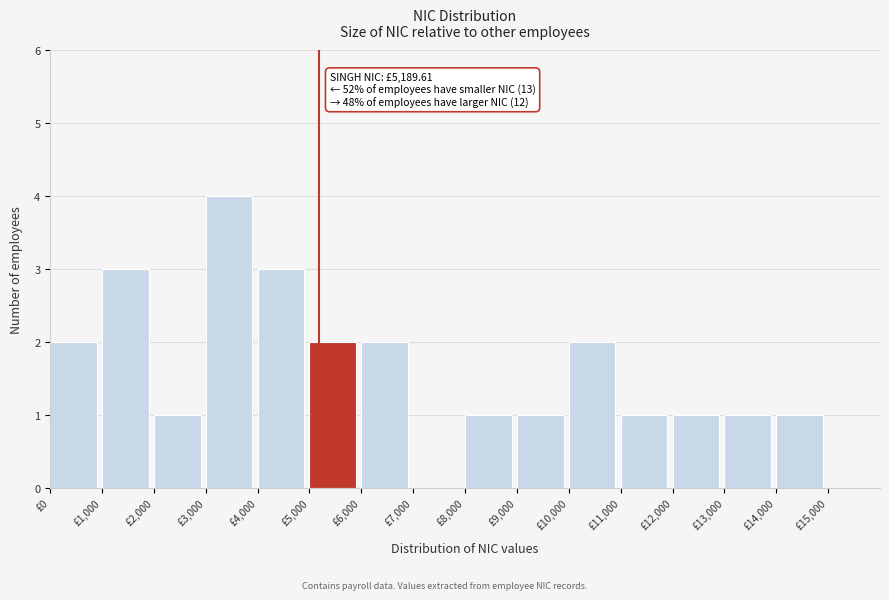

Over which range of the x-axis is the bar tallest?

3000 to 4000